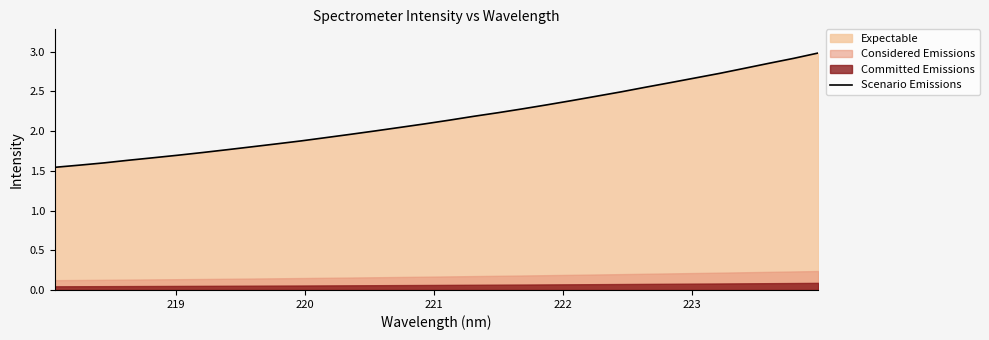

What is the greatest value displayed?

3.0